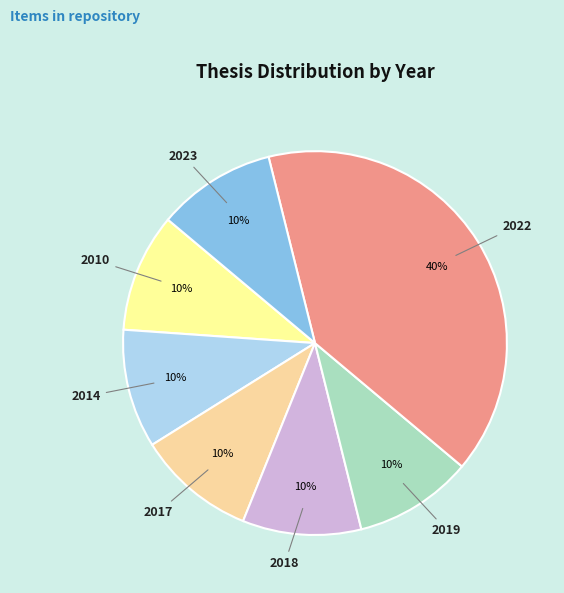

Combined, do 2019 and 2018 account for over 50%?

No